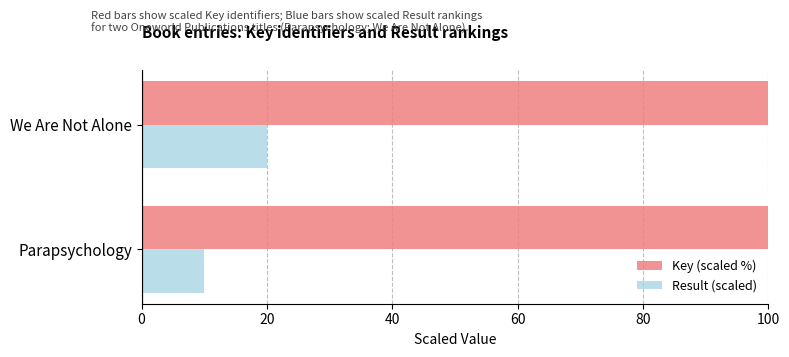

List the series in order of their peak value, highest first.

Key (scaled %), Result (scaled)